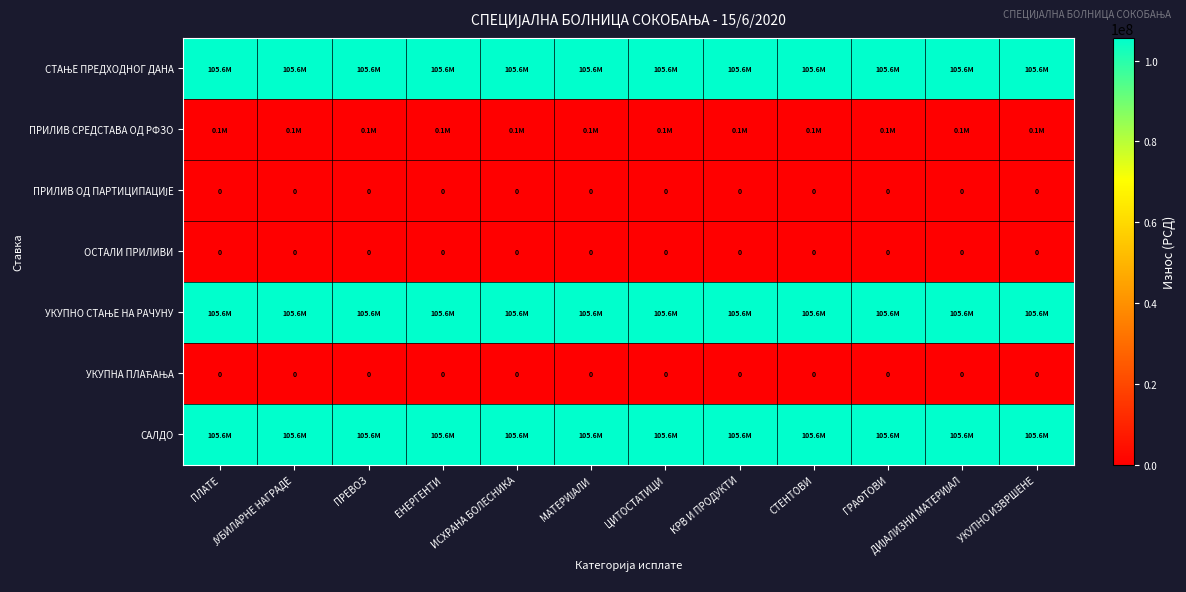

Rank the series at КРВ И ПРОДУКТИ from lowest to highest value.

ПРИЛИВ ОД ПАРТИЦИПАЦИЈЕ, ОСТАЛИ ПРИЛИВИ, УКУПНА ПЛАЋАЊА, ПРИЛИВ СРЕДСТАВА ОД РФЗО, СТАЊЕ ПРЕДХОДНОГ ДАНА, УКУПНО СТАЊЕ НА РАЧУНУ, САЛДО